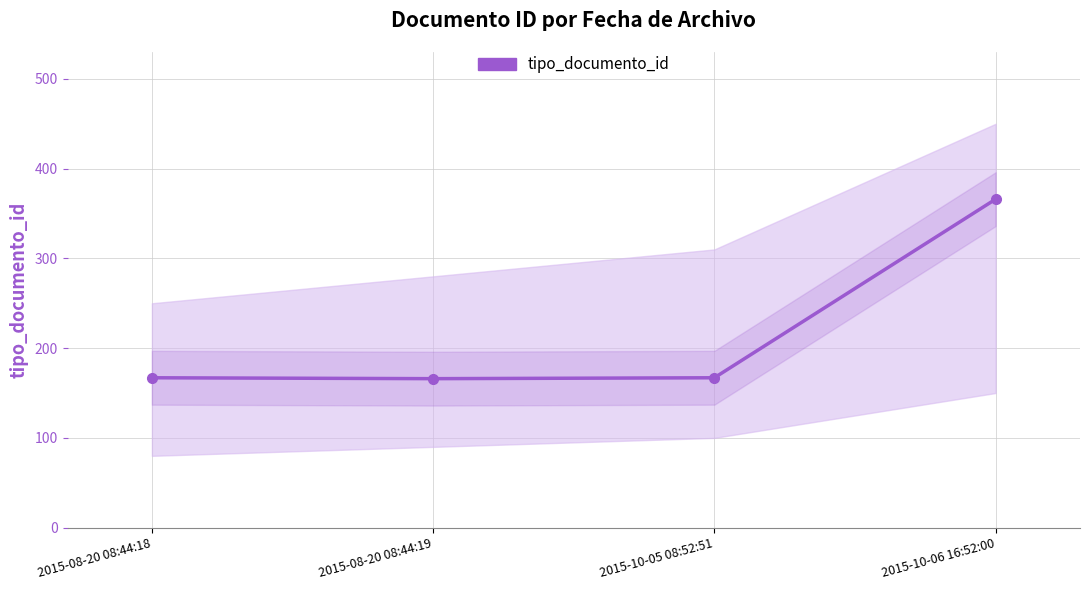

Reading left to right, list all the values displayed in this chart.

2015-08-20 08:44:18=167	2015-08-20 08:44:19=166	2015-10-05 08:52:51=167	2015-10-06 16:52:00=366